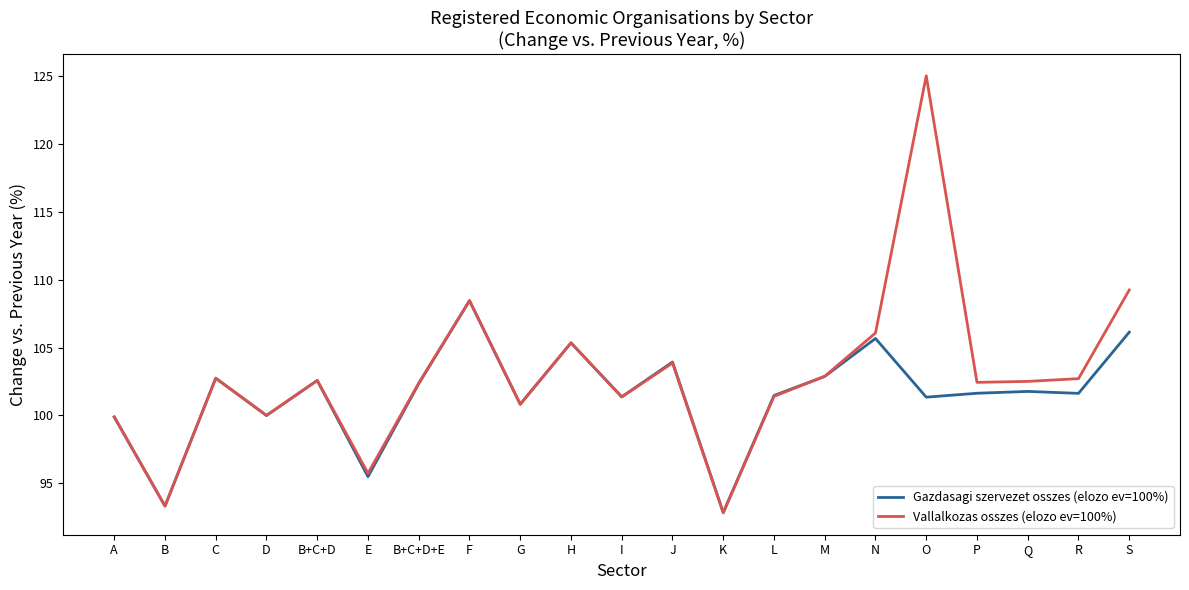

The Gazdasagi szervezet osszes (elozo ev=100%) series shows 28.1 at S. True or false?

False